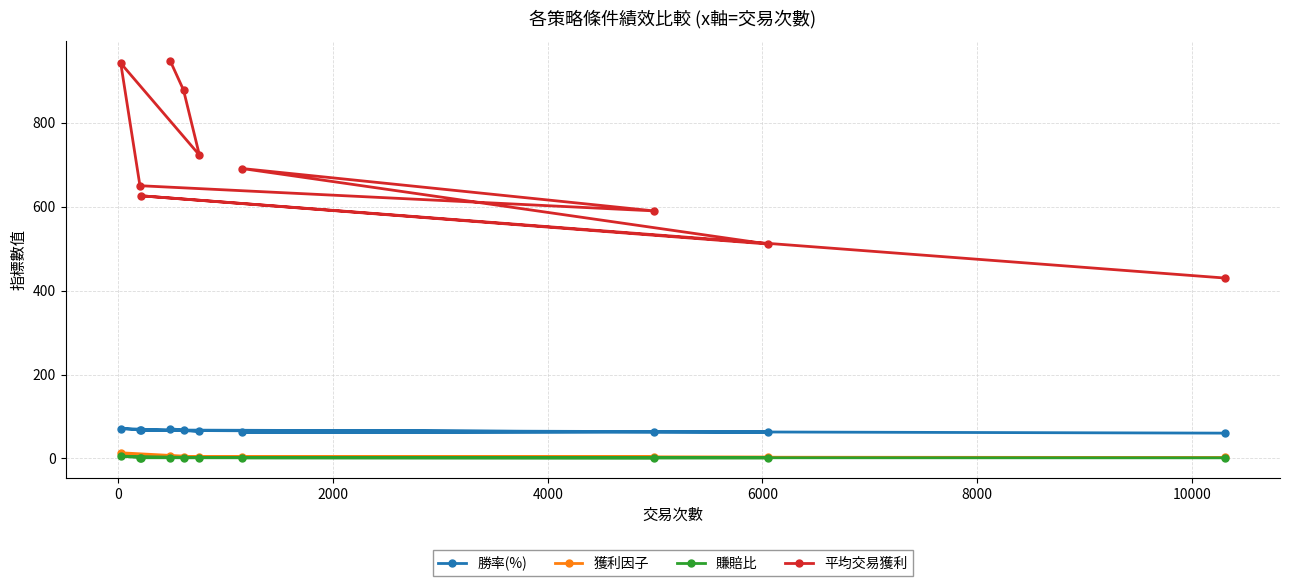

How many data points in 勝率(%) are less than 66?

5